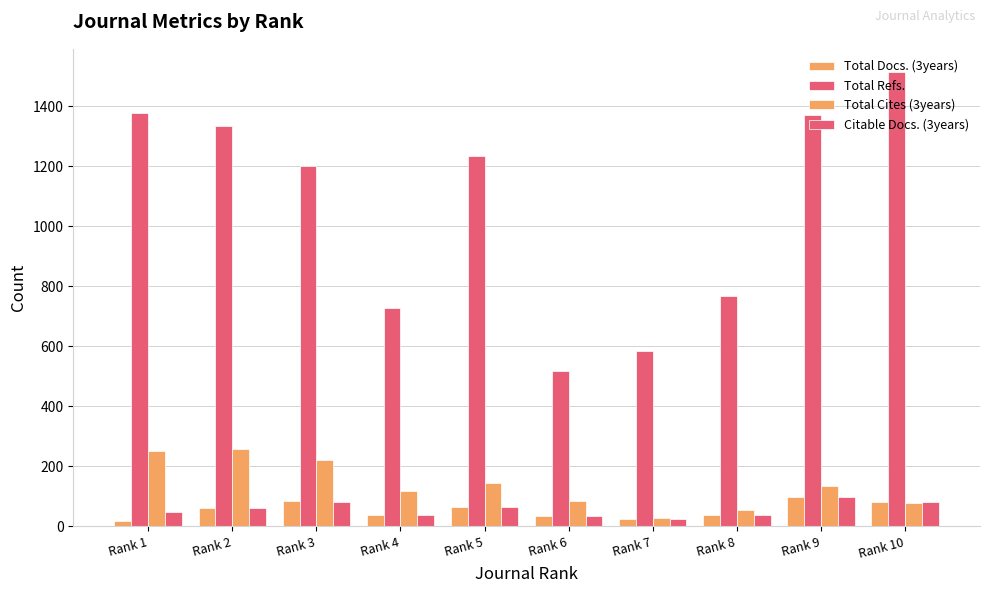

Are the bars grouped side by side (vs. stacked)?

Yes